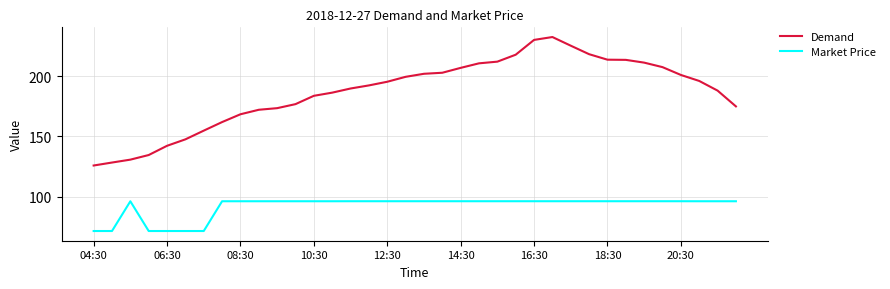

Rank the series by their average value, from highest to lowest.

Demand, Market Price